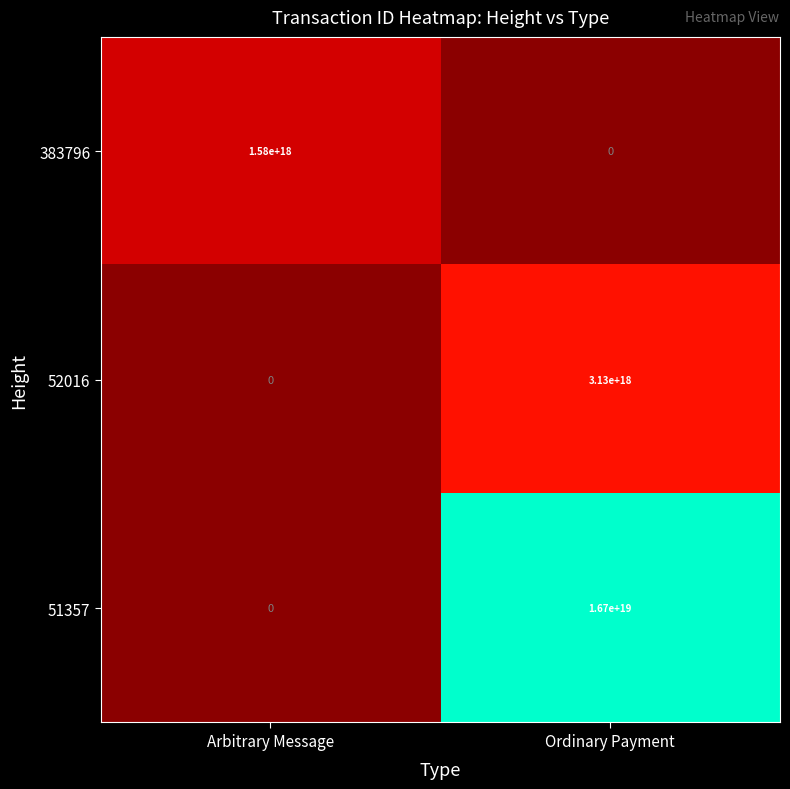

Where is 51357 nearest to the value 8350000000000000000?

Arbitrary Message